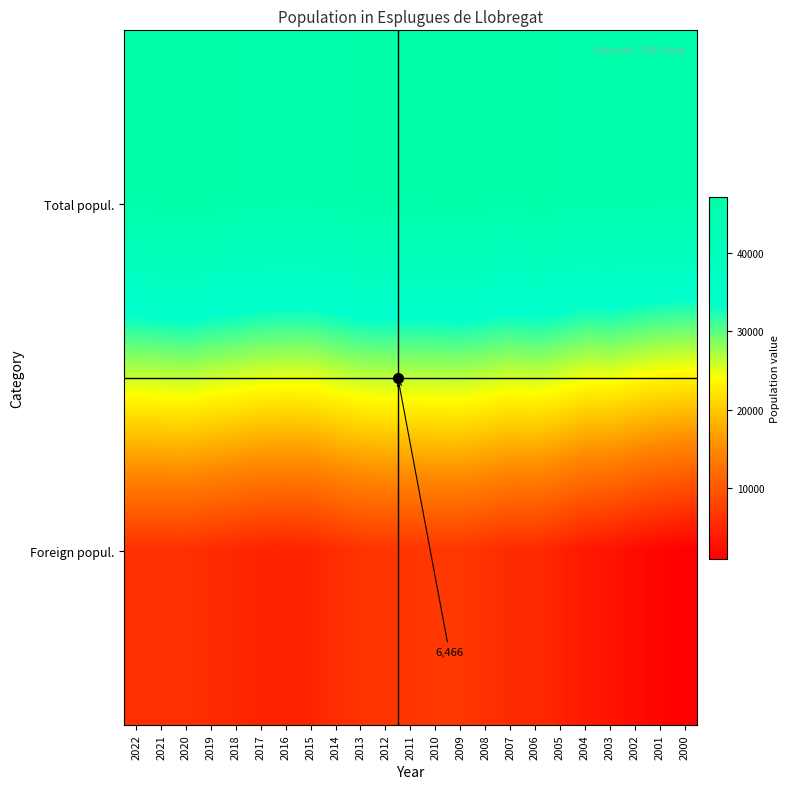

How many values in the Total popul. series are below 46447?

11